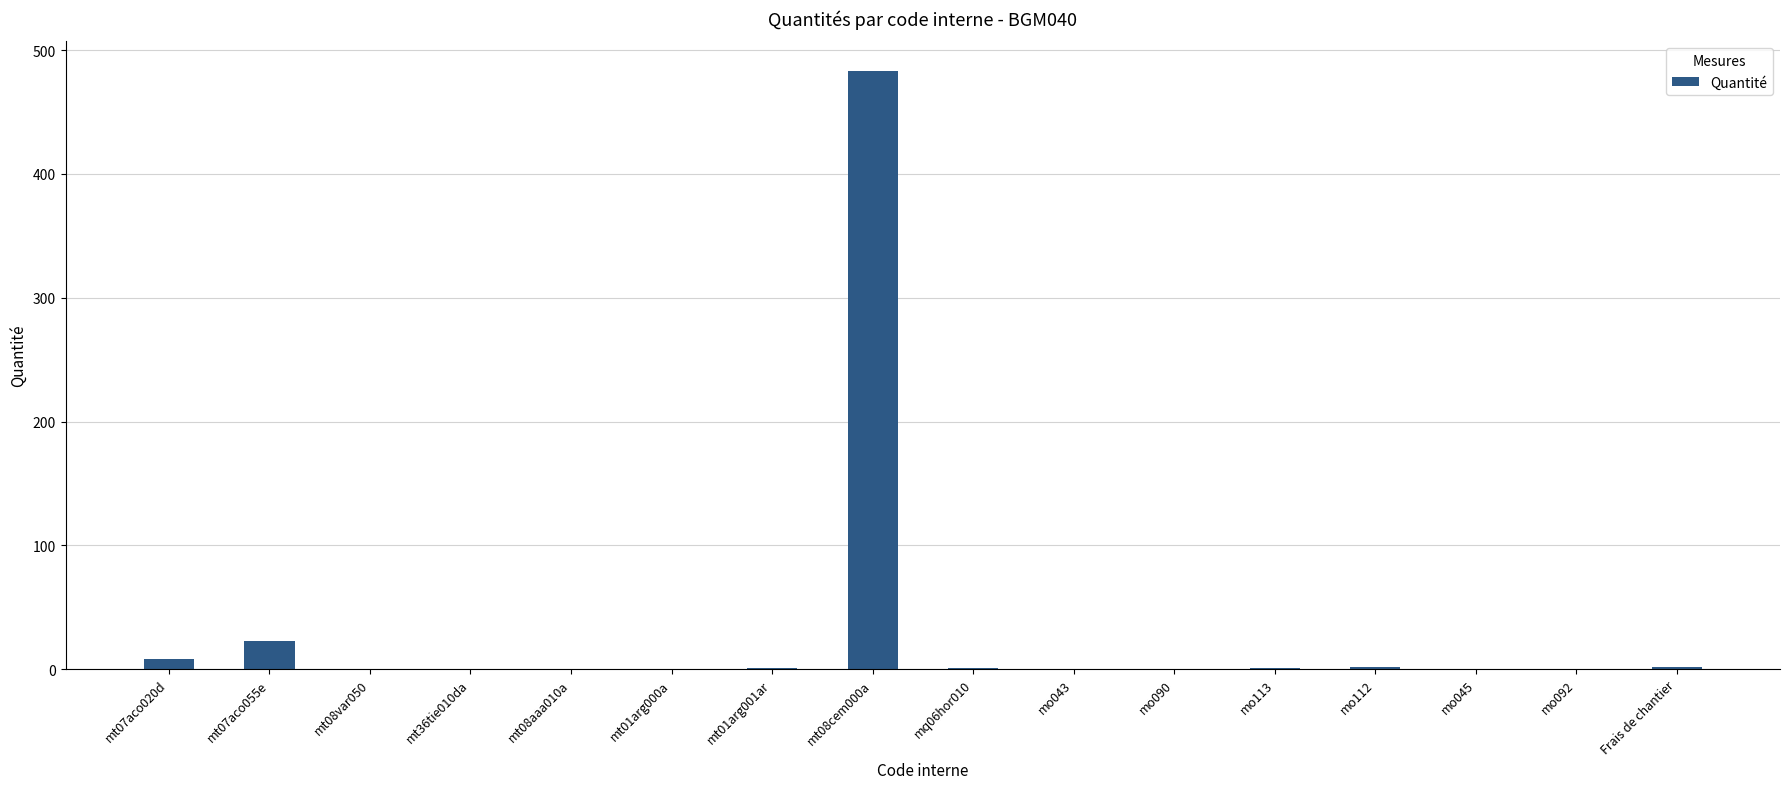

Which label corresponds to the largest value in the chart?

mt08cem000a